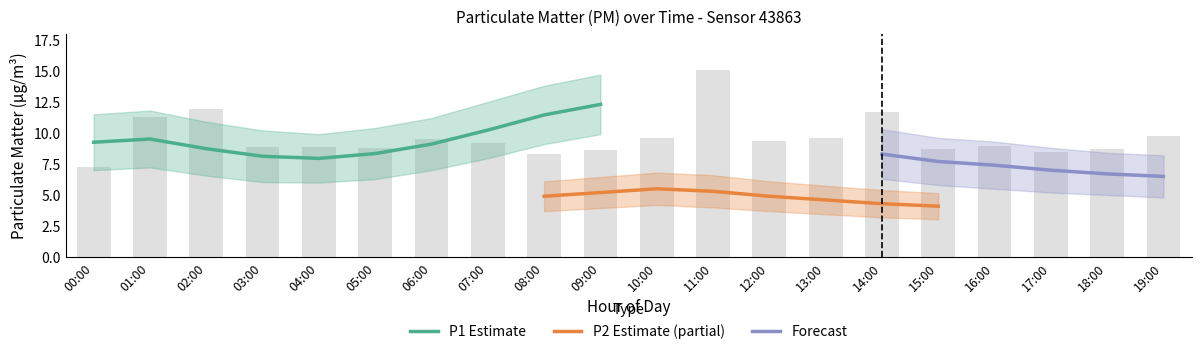

True or false: P1_lower has a value of 11.5 at 18:00.

False